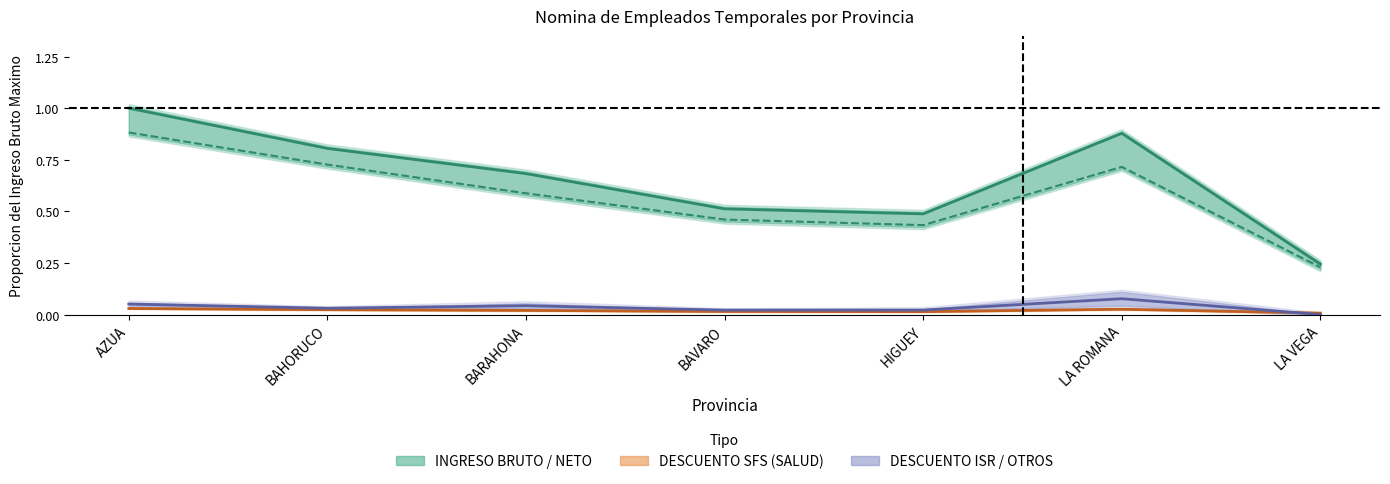

True or false: INGRESO BRUTO has more than 1 interior local peaks.

False